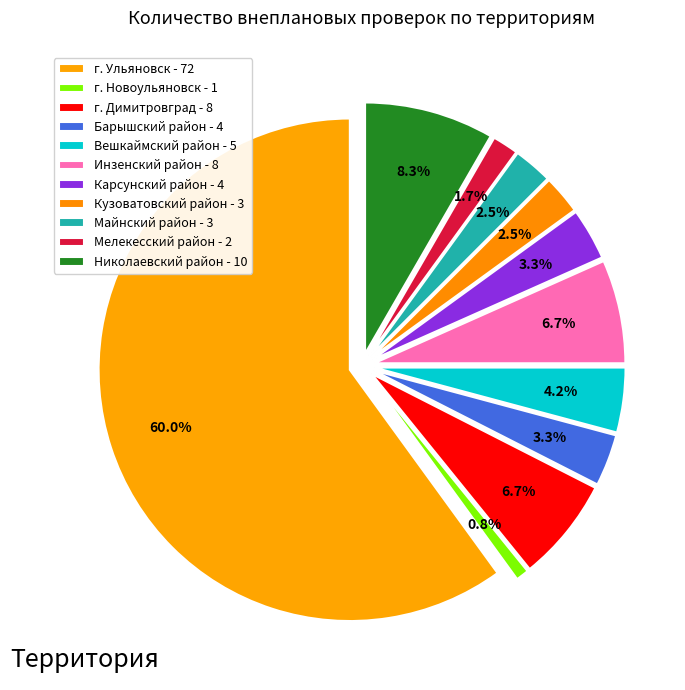

Combined, what portion of the pie is Барышский район and Николаевский район?

11.7%